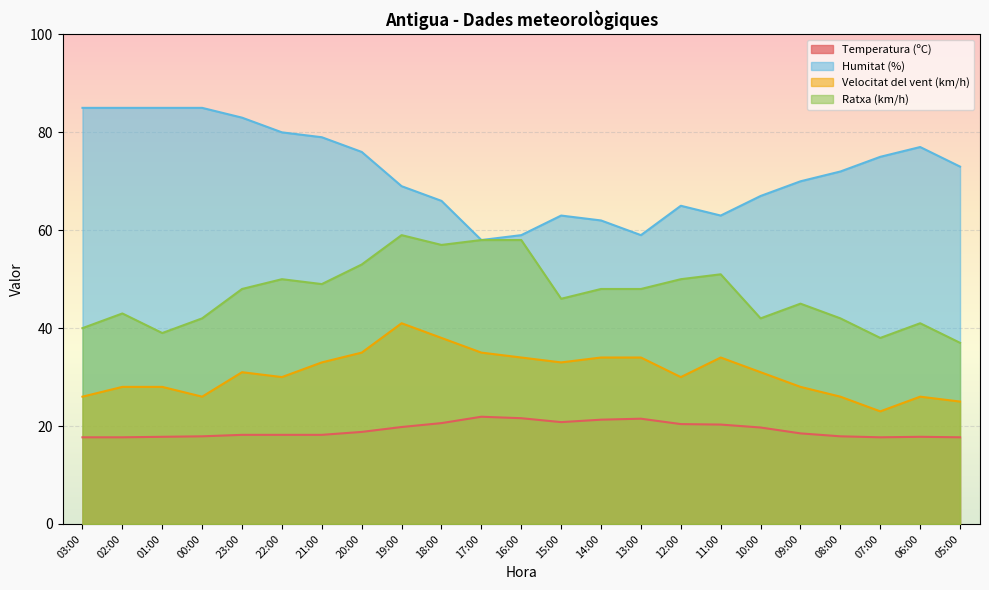

What is the label of the 4th point from the right?

08:00